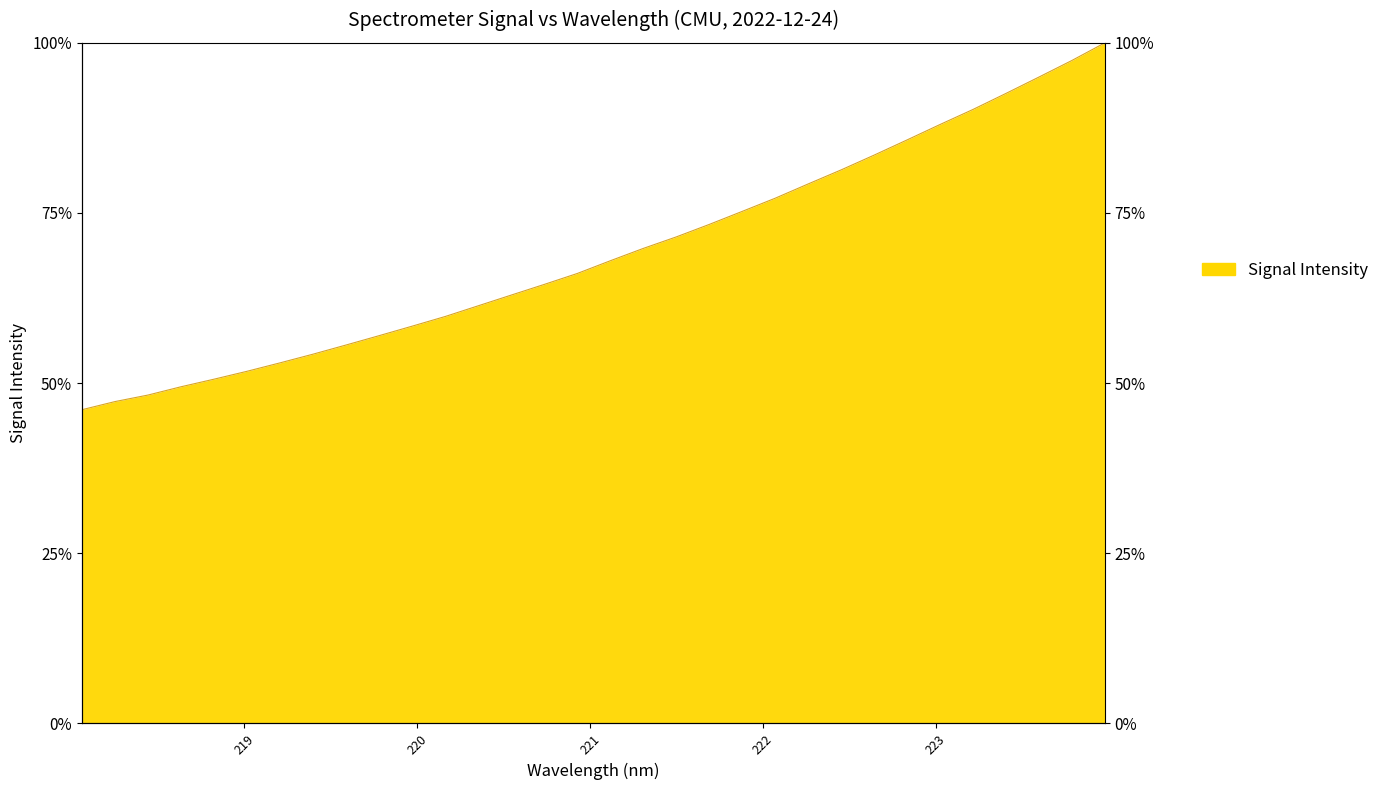

List the labels in order of value, smallest first.

218.0596, 218.2508, 218.442, 218.6332, 218.8244, 219.0156, 219.2067, 219.3979, 219.589, 219.7801, 219.9712, 220.1623, 220.3533, 220.5444, 220.7354, 220.9264, 221.1174, 221.3083, 221.4993, 221.6902, 221.8812, 222.0721, 222.263, 222.4538, 222.6447, 222.8355, 223.0264, 223.2172, 223.408, 223.5987, 223.7895, 223.9802